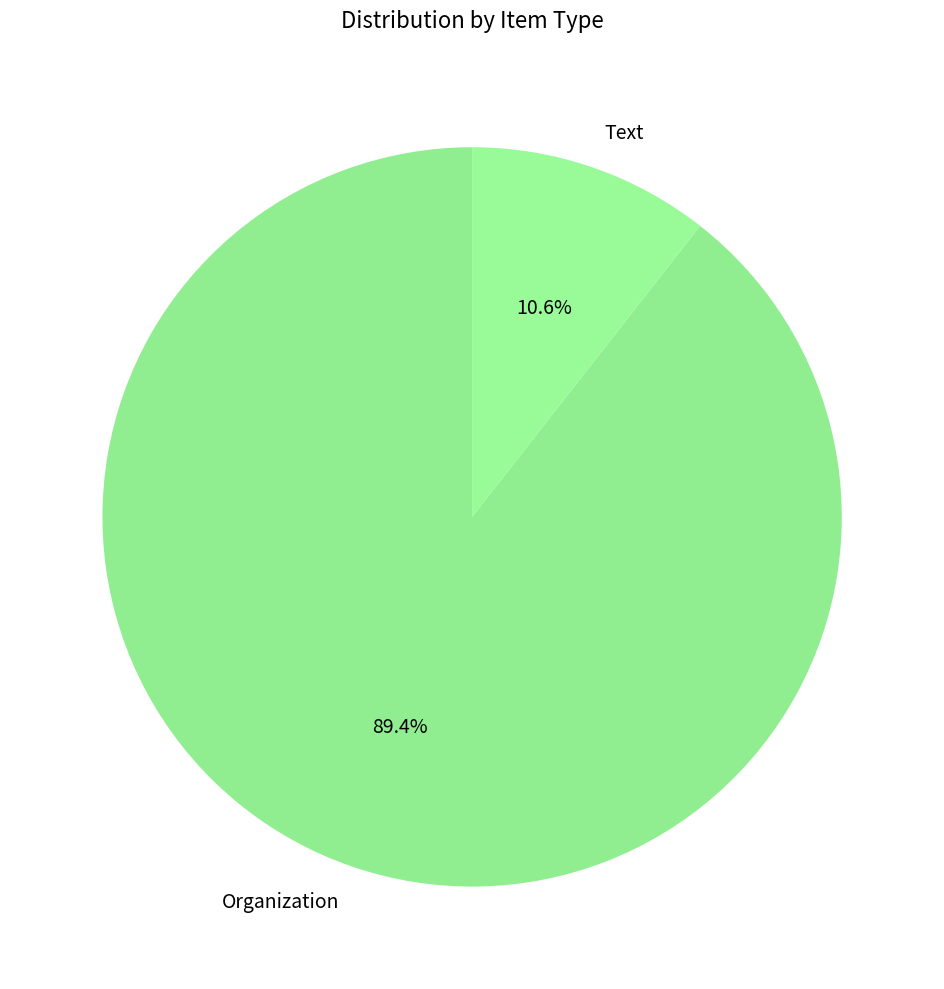

Is the sum of Organization and Text greater than half?

Yes